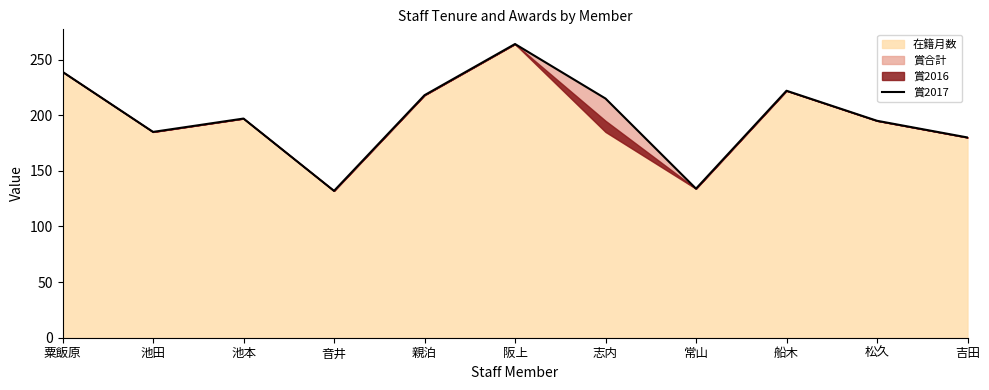

The chart shows a value of 222 at 船木. True or false?

True